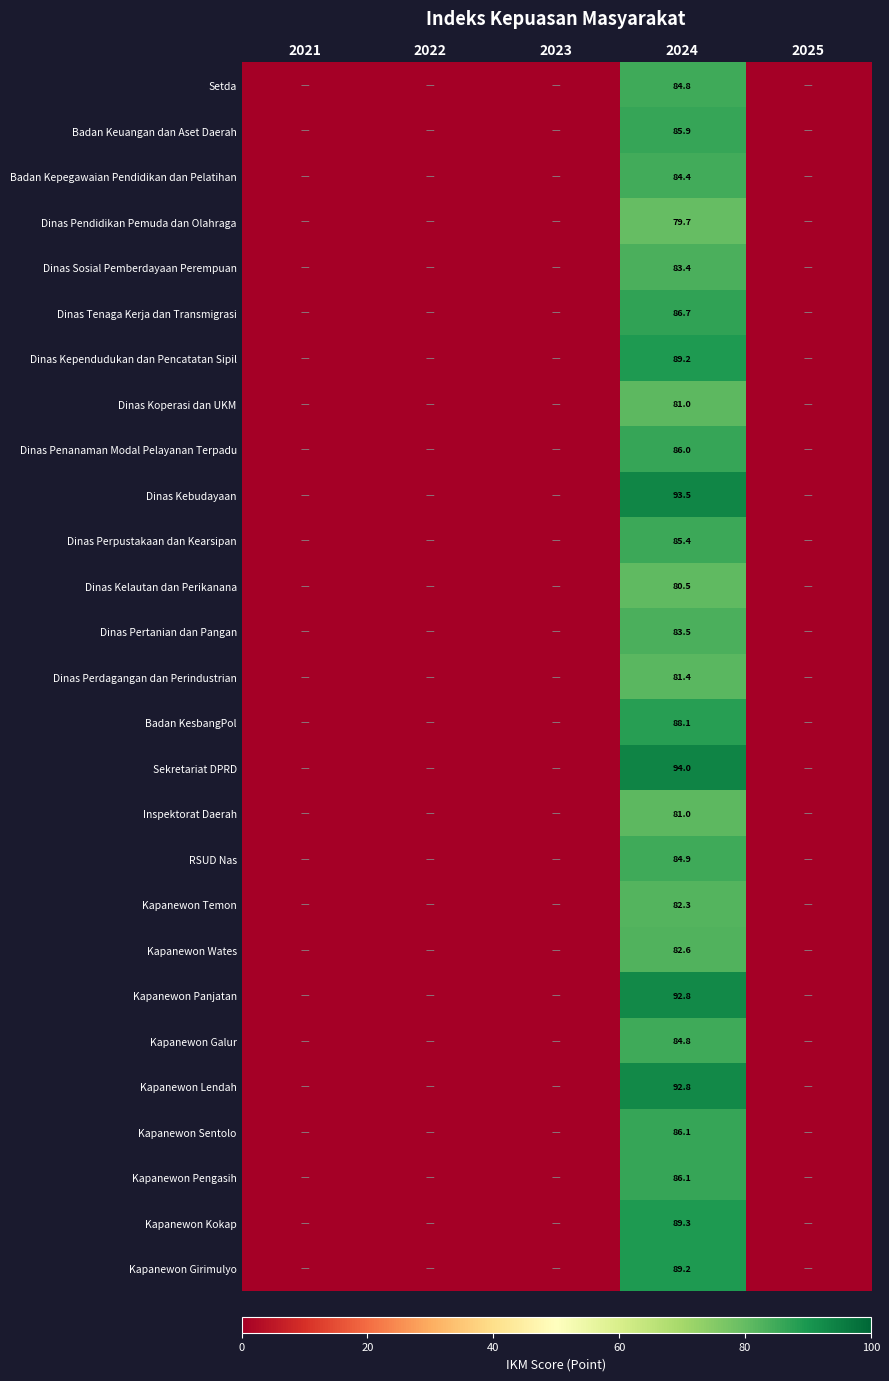

What is the total value across all series at 2024?

2319.4